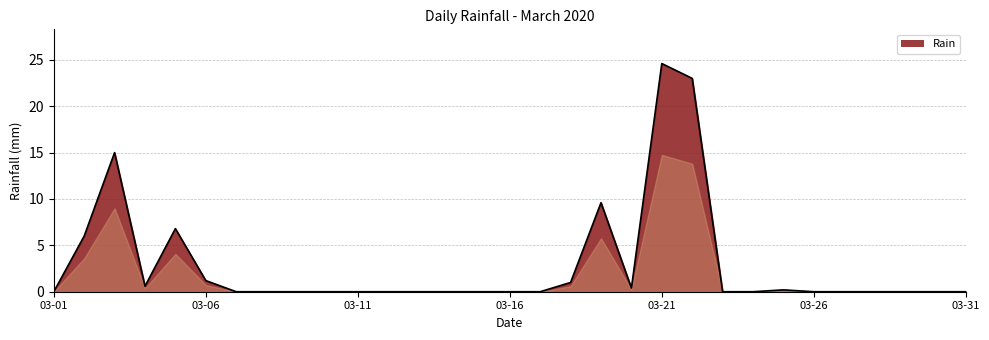

Does the chart display data point markers on the line(s)?

No